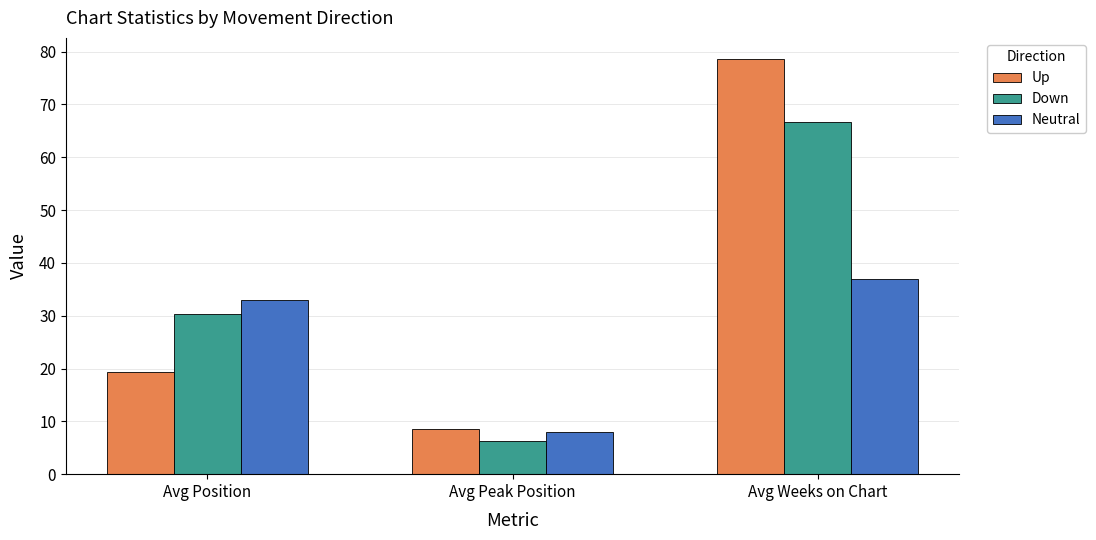

What is the sum of all Down values?

103.3